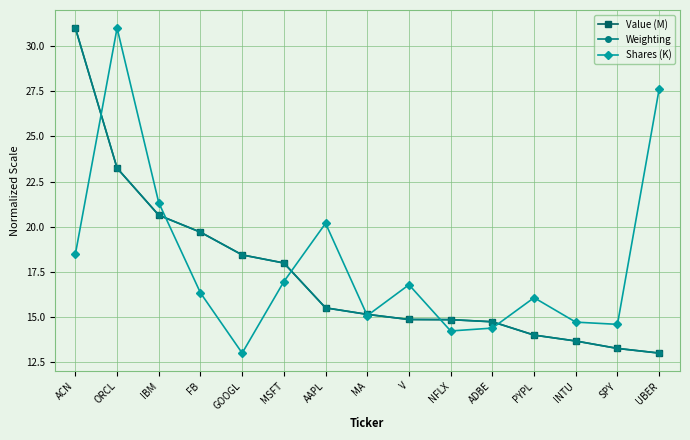

Which category has the highest value in the Weighting series?

ACN